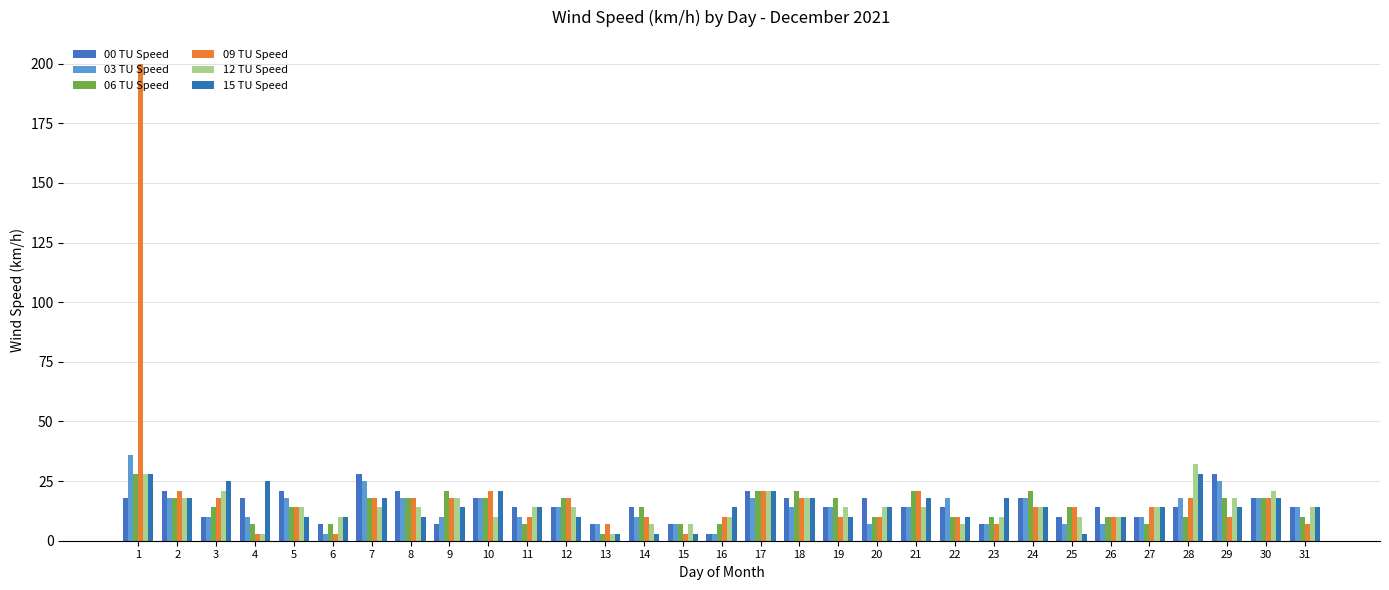

Which has a higher value, 14 or 22?

14